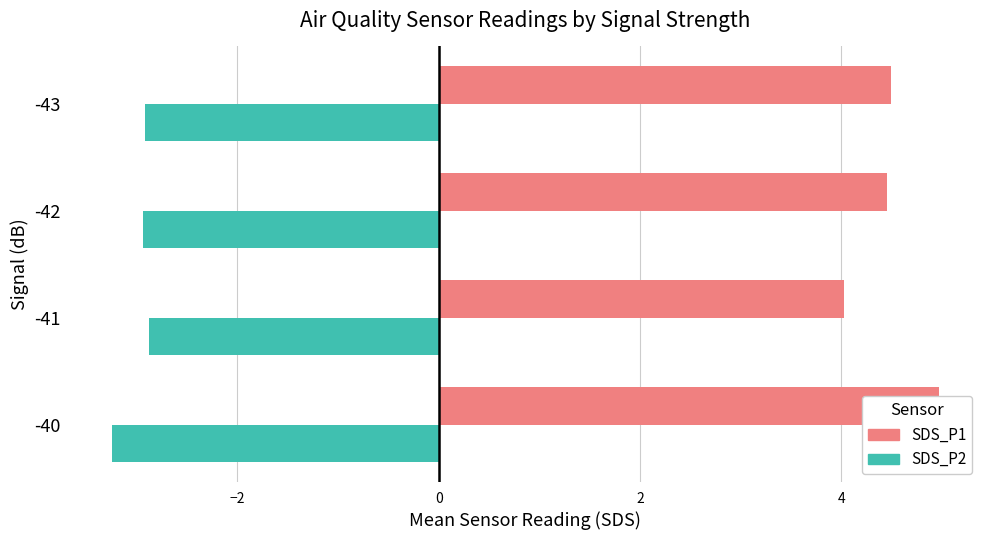

How many groups of bars are there?

4